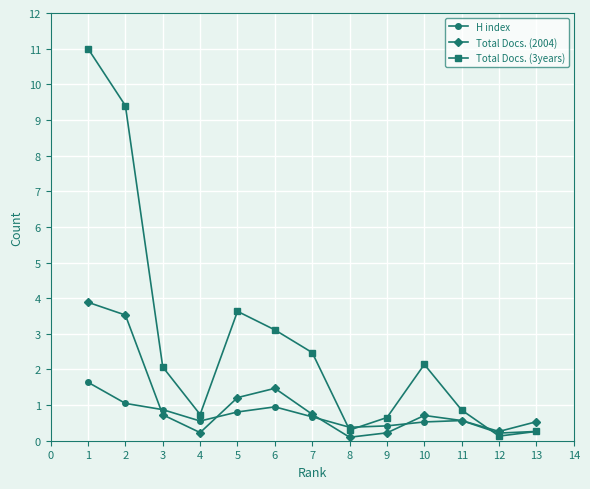

The value of Total Docs. (3years) at 8 is 1.0. True or false?

False